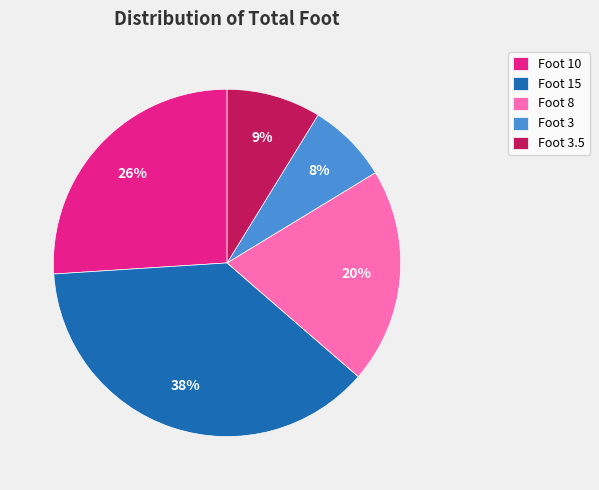

To the nearest percent, what is the combined percentage of Foot 10 and Foot 3.5?

35%